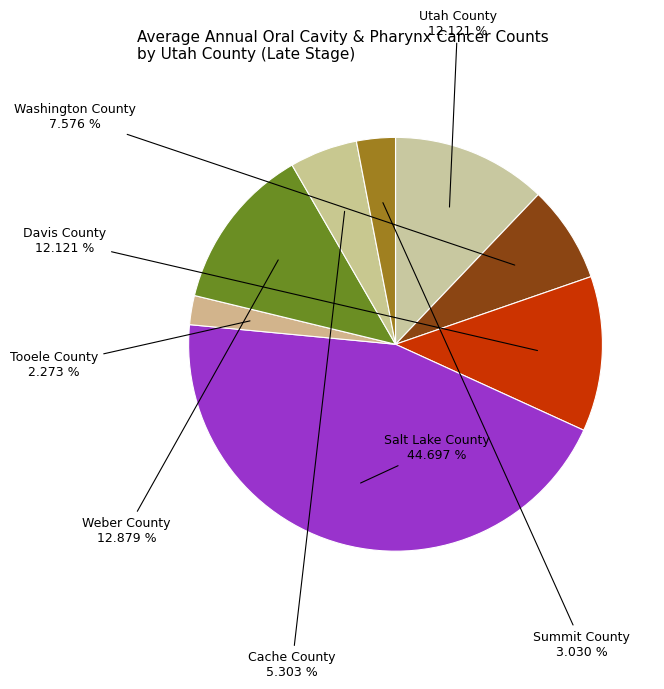

How many segments does this pie chart have?

8